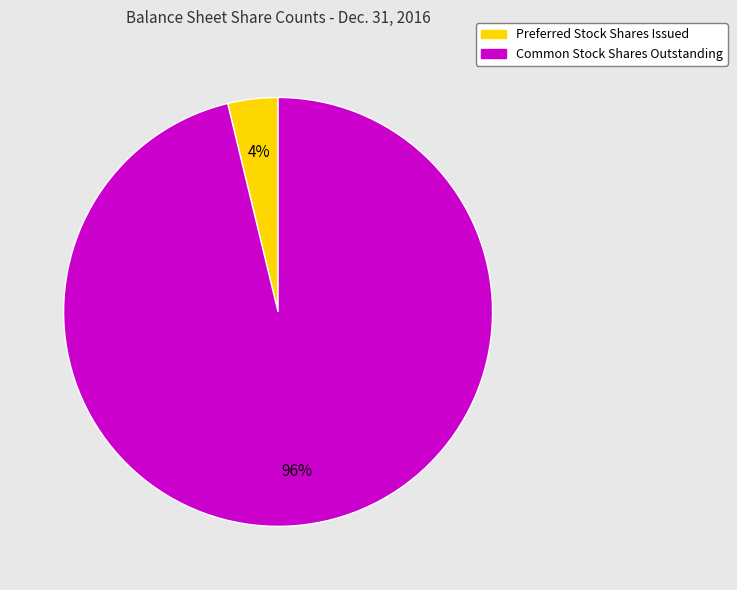

To the nearest percent, what is the difference between the Preferred Stock Shares Issued and Common Stock Shares Outstanding slice percentages?

92%